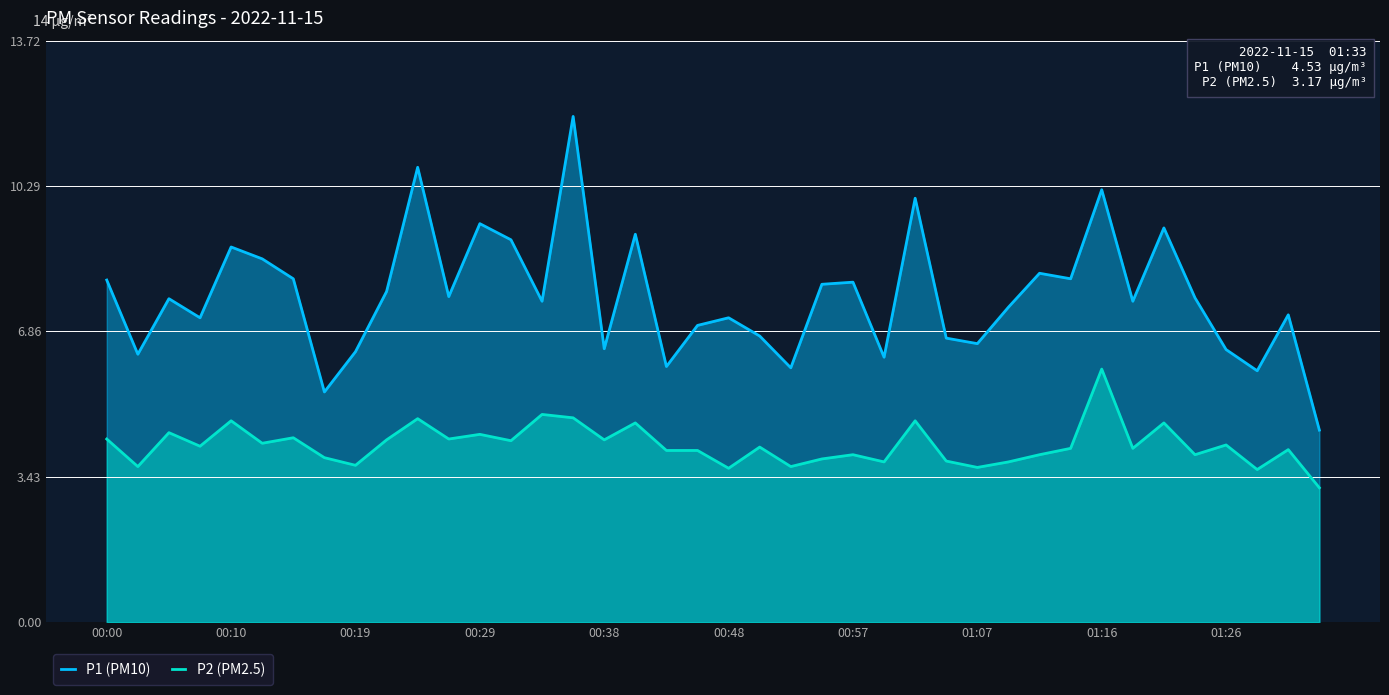

How many interior local peaks does the P1 (PM10) series have?

13